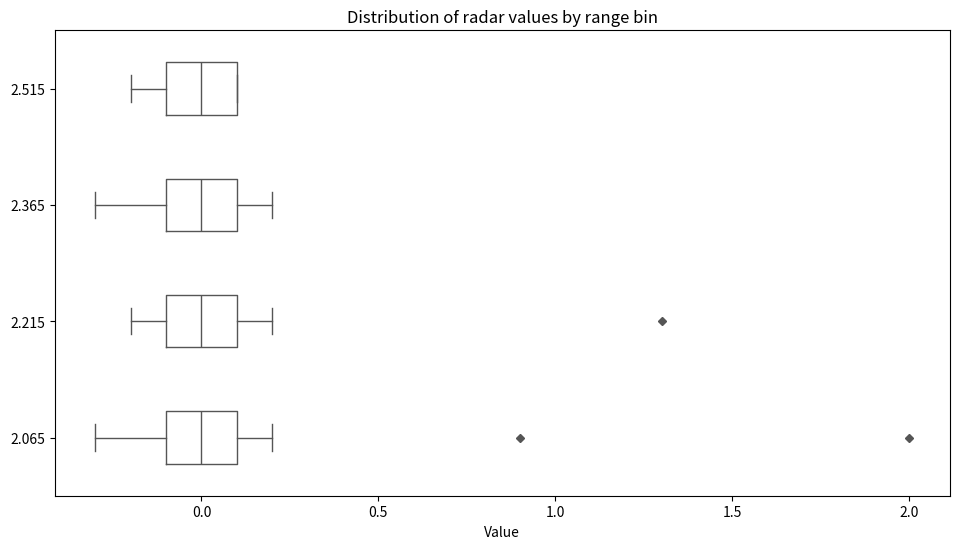

Reading bottom to top, transcribe this box plot: for each box, give where its median line is, the range the box spans, and where its two whiskers end, as read against the x-axis. The values are not printed on the chart, so give them approximately, as read against the axis.

2.065: median 0.0, box -0.1 to 0.1, whiskers -0.3 to 0.2
2.215: median 0.0, box -0.1 to 0.1, whiskers -0.2 to 0.2
2.365: median 0.0, box -0.1 to 0.1, whiskers -0.3 to 0.2
2.515: median 0.0, box -0.1 to 0.1, whiskers -0.2 to 0.1